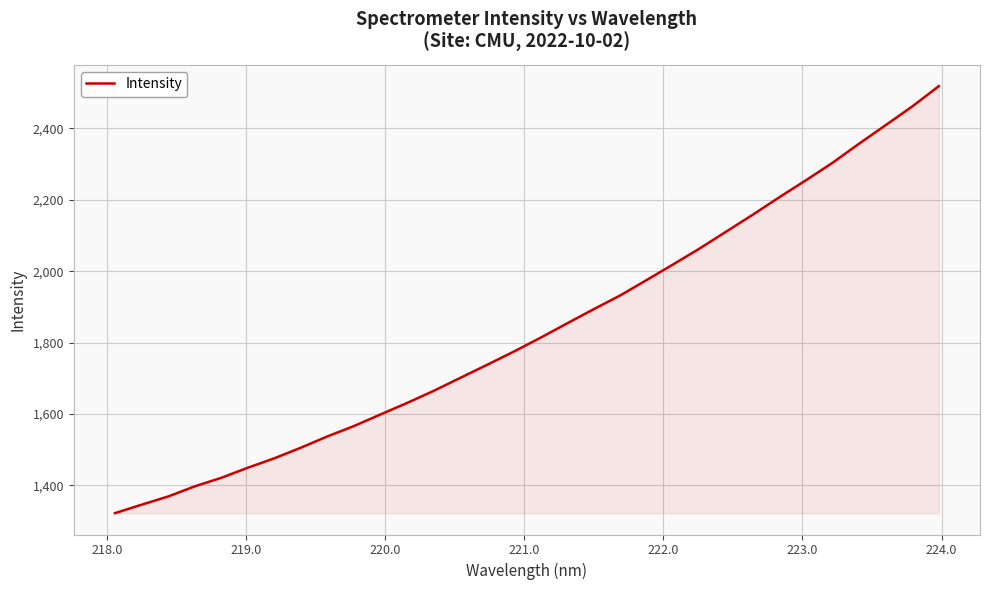

What is the difference between the maximum and minimum values?

1195.4